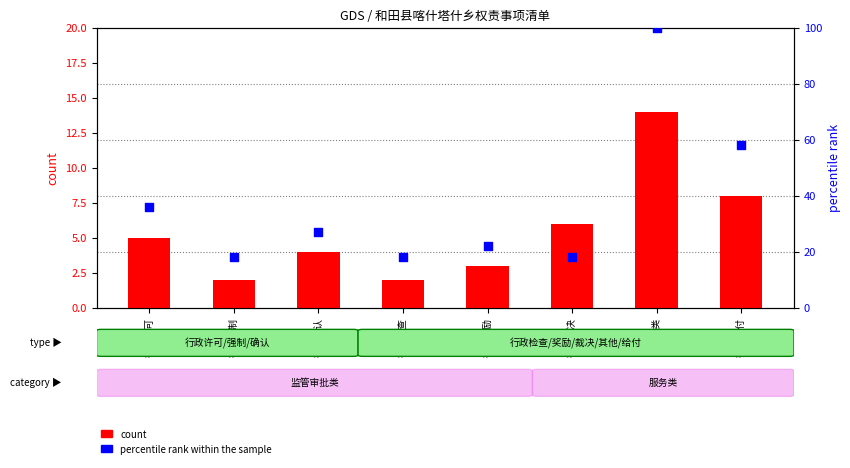

At how many categories does at least one series exceed 31?

3